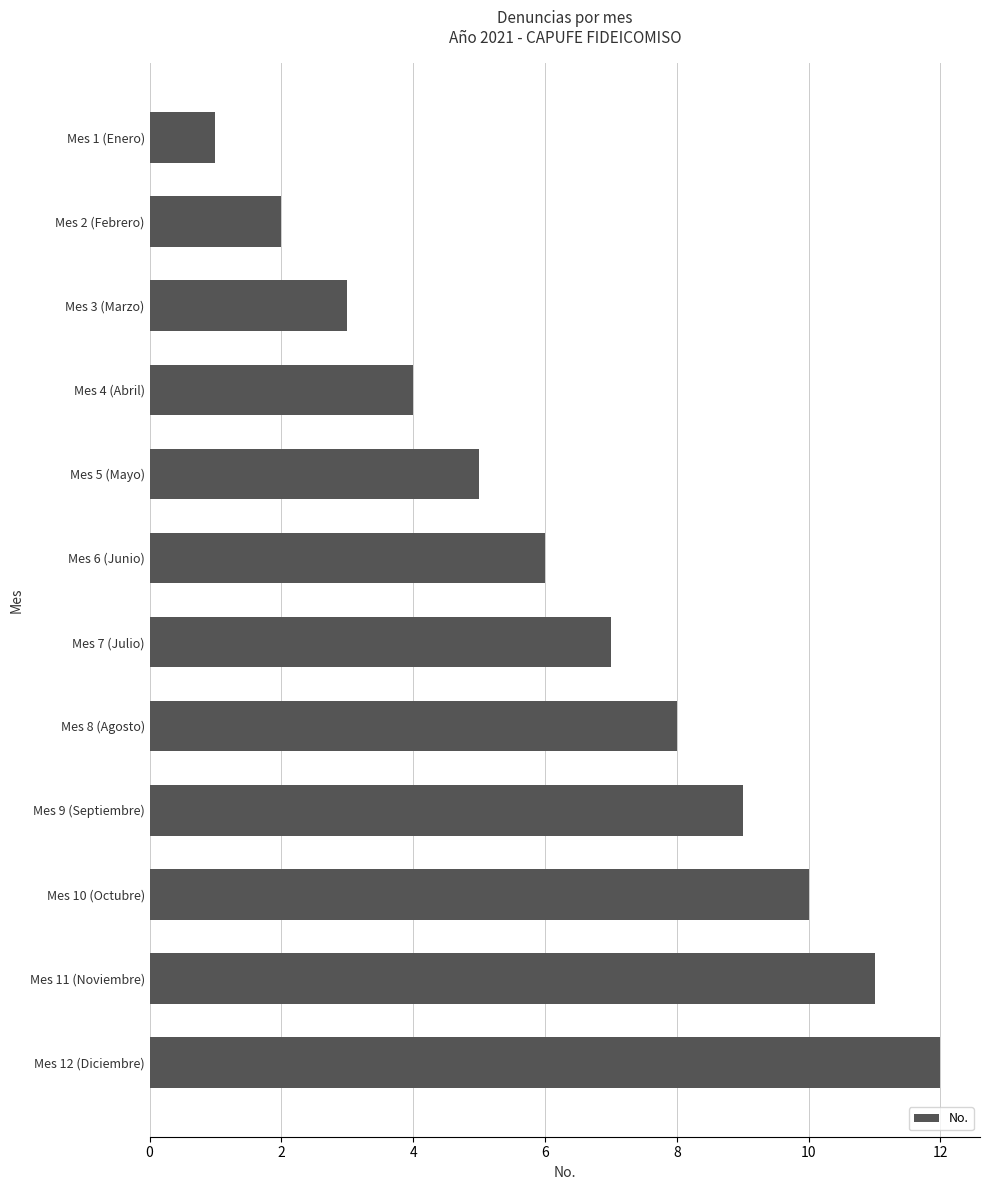

List the labels in order of value, smallest first.

Mes 1 (Enero), Mes 2 (Febrero), Mes 3 (Marzo), Mes 4 (Abril), Mes 5 (Mayo), Mes 6 (Junio), Mes 7 (Julio), Mes 8 (Agosto), Mes 9 (Septiembre), Mes 10 (Octubre), Mes 11 (Noviembre), Mes 12 (Diciembre)